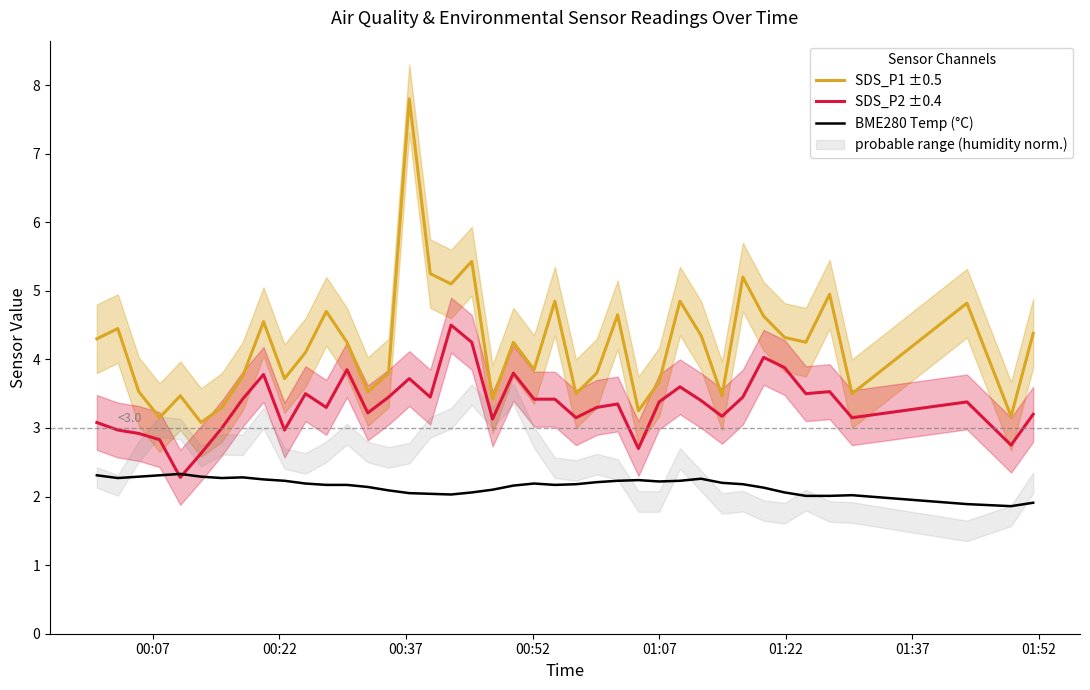

True or false: SDS_P1 ±0.5 and BME280 Temp (°C) cross at least once.

False